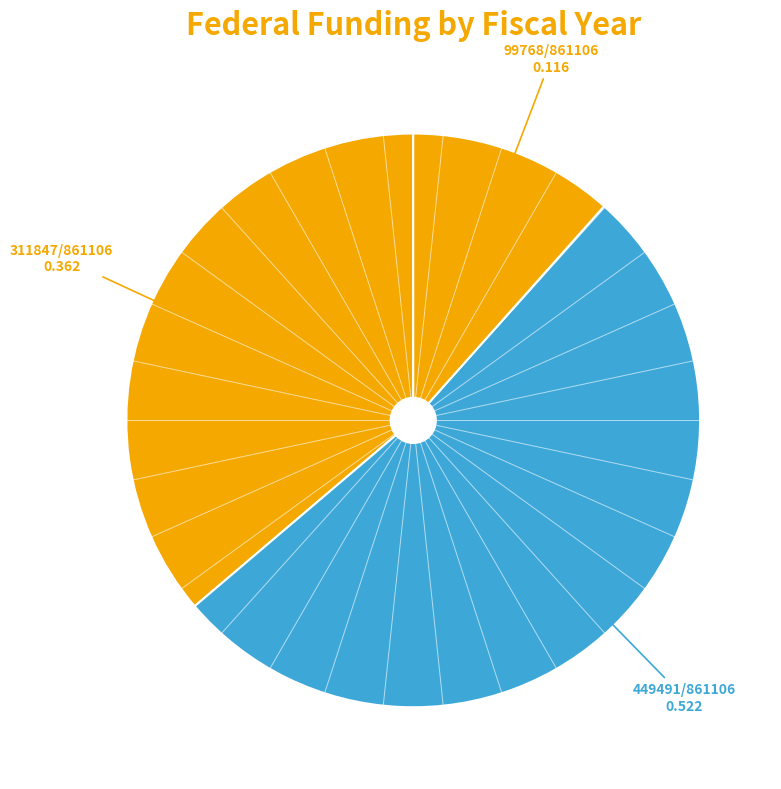

How many slices are in this pie chart?

3